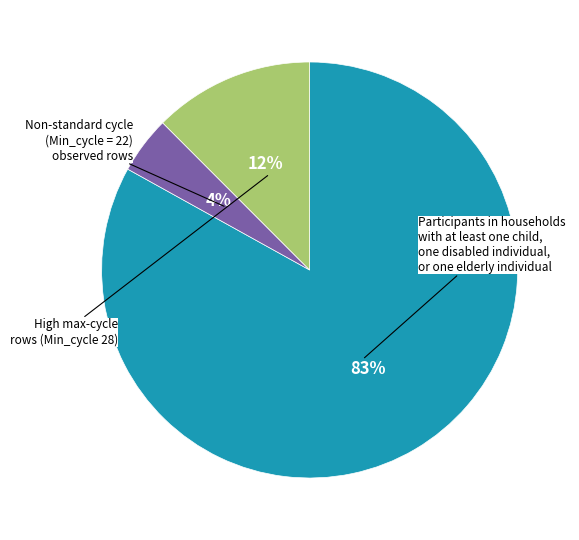

Does any single category account for the majority?

Yes